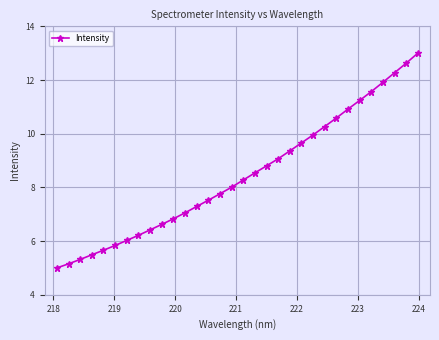

What is the value of the 25th point from the left?

10.6